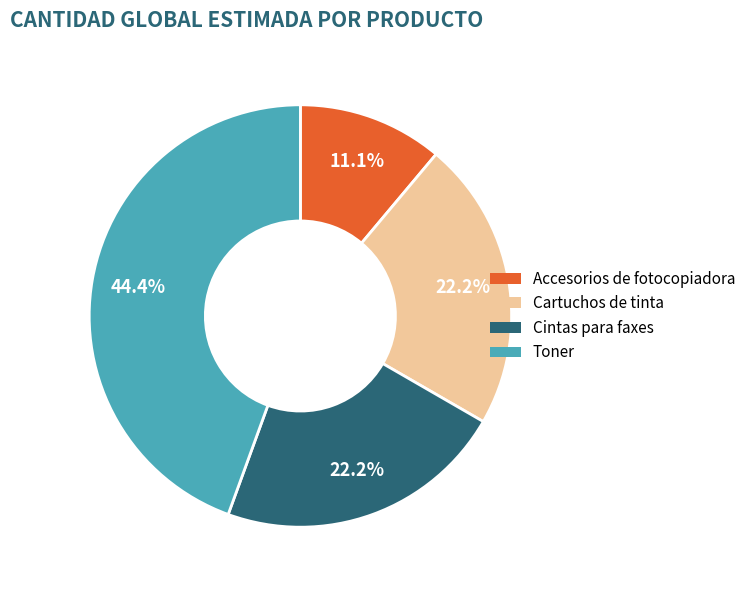

Which has a higher value, Accesorios de fotocopiadora or Cartuchos de tinta?

Cartuchos de tinta